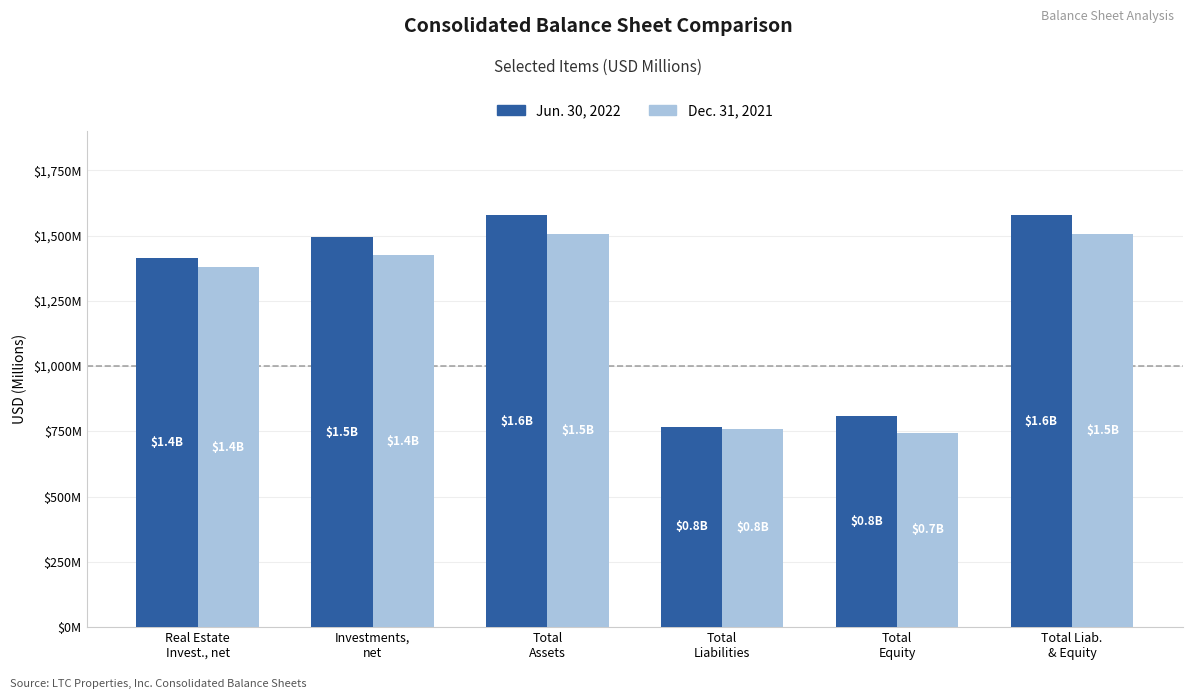

The value of Dec. 31, 2021 at Total
Assets is 1504.8. True or false?

True